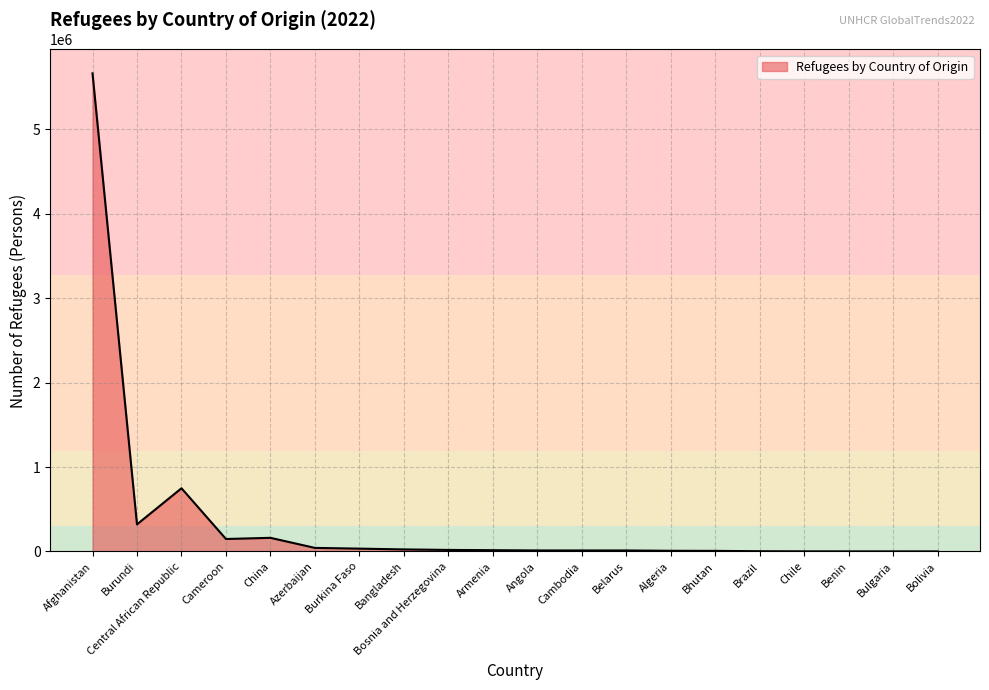

What is the difference between the values at Afghanistan and Cambodia?

5649986